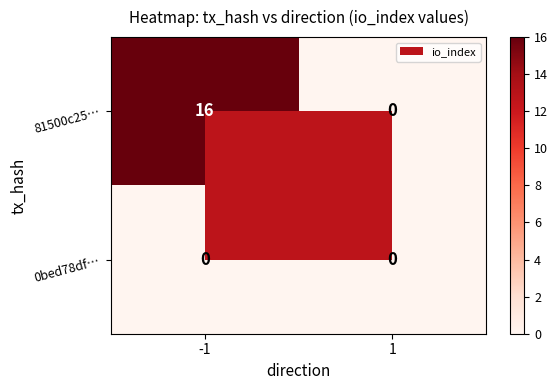

At how many categories does at least one series exceed 11?

1